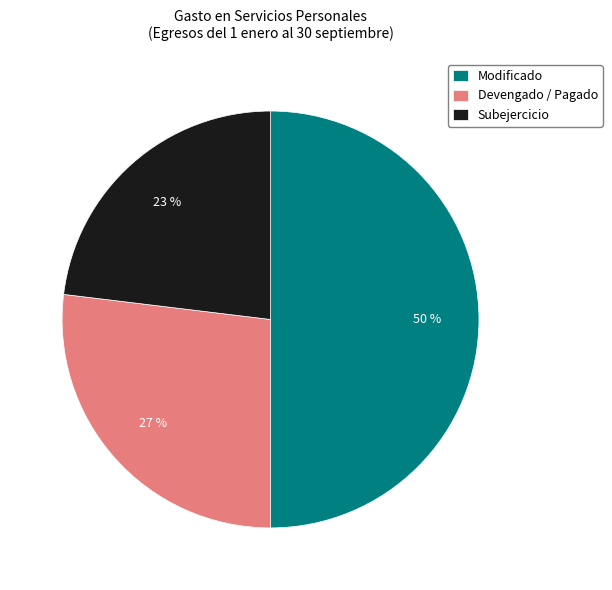

Count the number of slices in the pie.

3